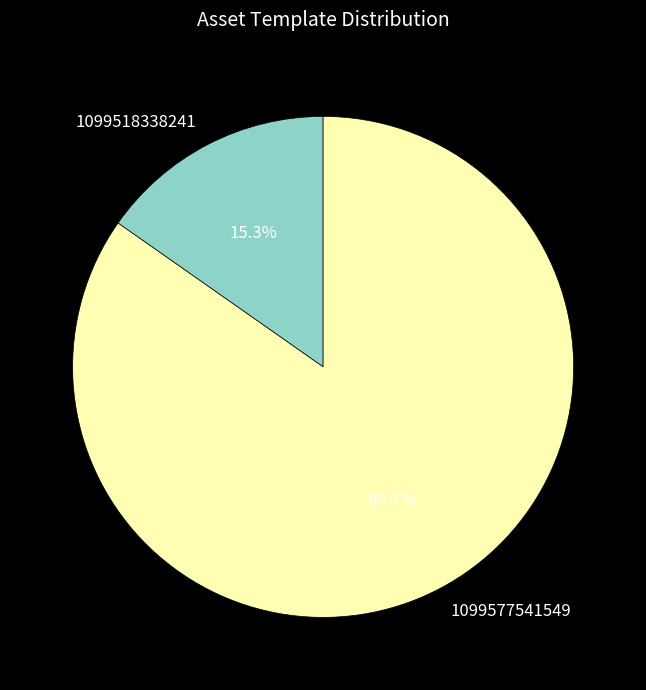

Does 1099577541549 represent more than half of the total?

Yes